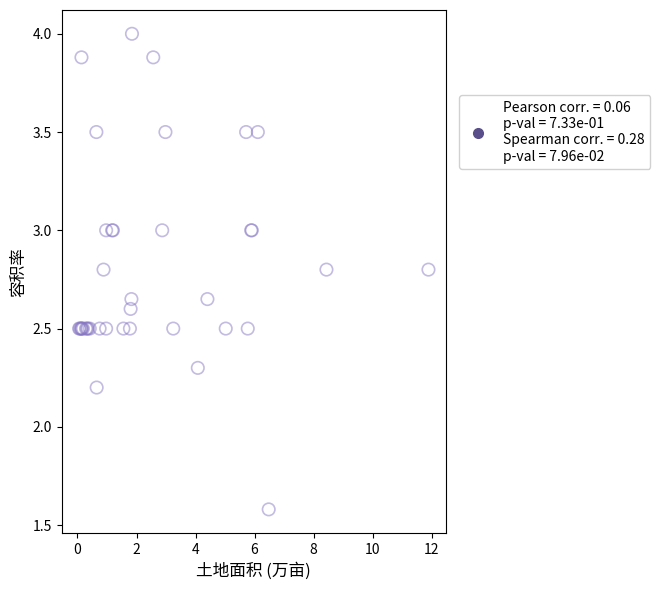

What Y value in the scatter plot is closest to 2?

2.2